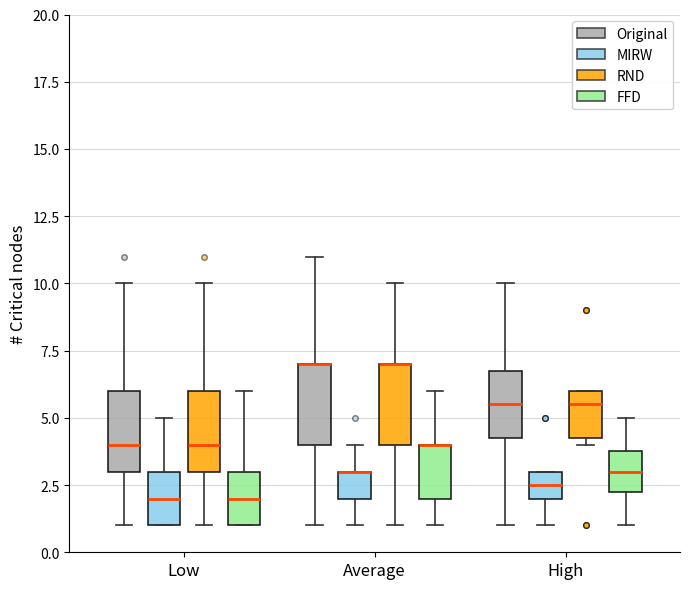

Where is the upper edge of the box for Low (MIRW) on the y-axis? The values are not printed on the chart, so give them approximately, as read against the axis.

3.0